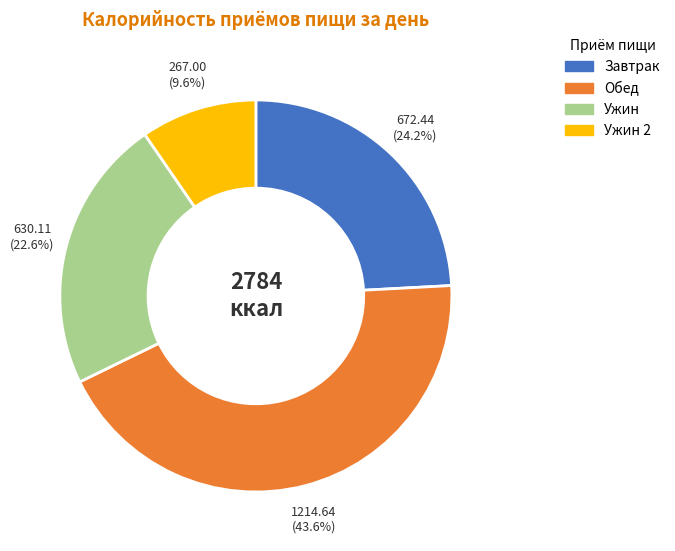

The Ужин 2 slice represents 1% of the pie. True or false?

False